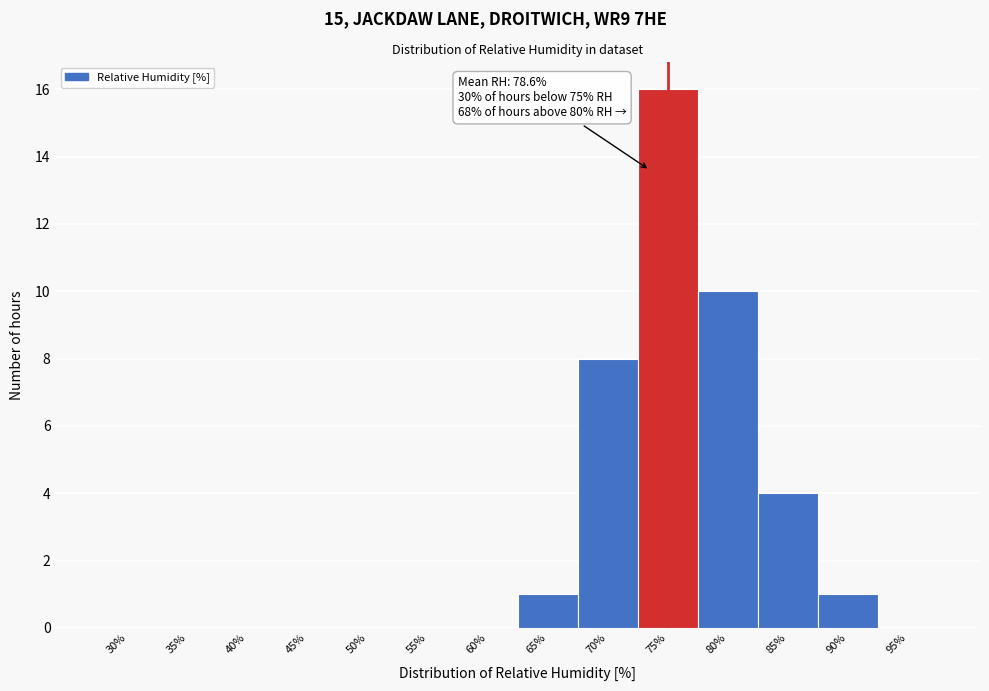

Reading left to right, what are all the values shown in this chart?

30%=0	35%=0	40%=0	45%=0	50%=0	55%=0	60%=0	65%=1	70%=8	75%=16	80%=10	85%=4	90%=1	95%=0